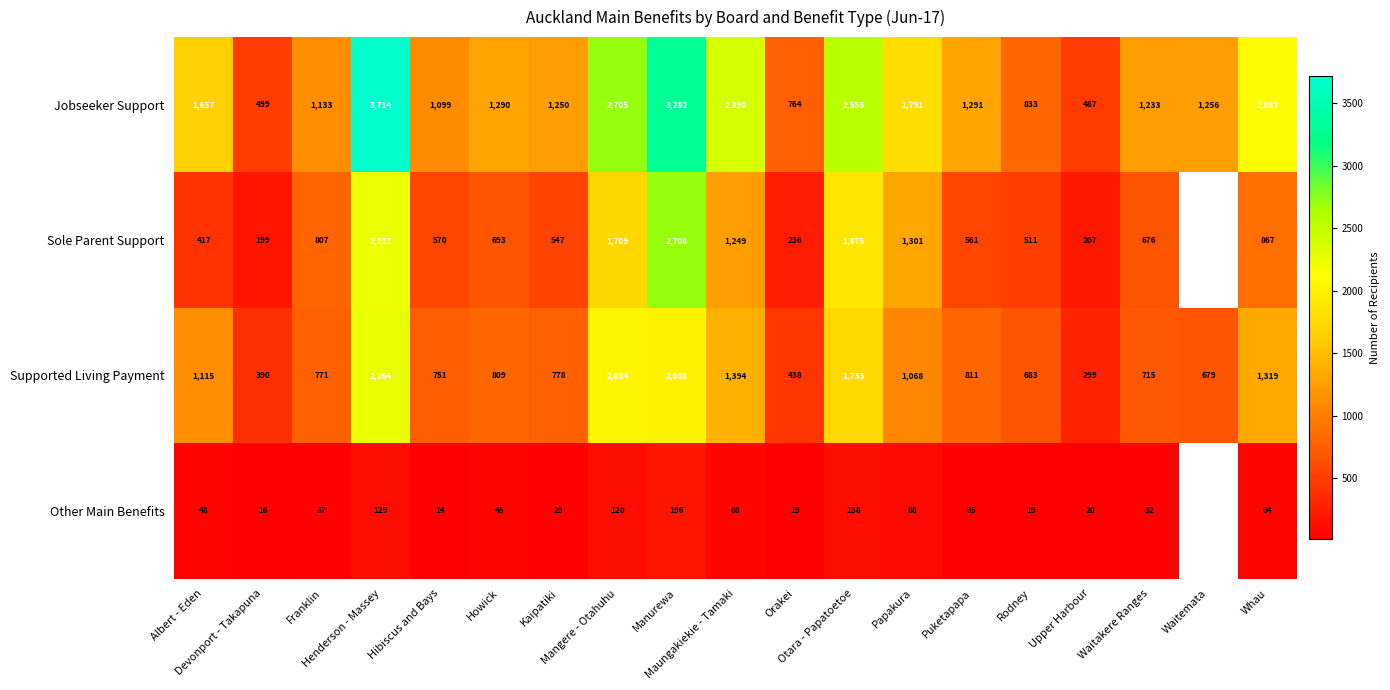

Is the value of Supported Living Payment at Mangere - Otahuhu greater than the value of Other Main Benefits at Waitakere Ranges?

Yes